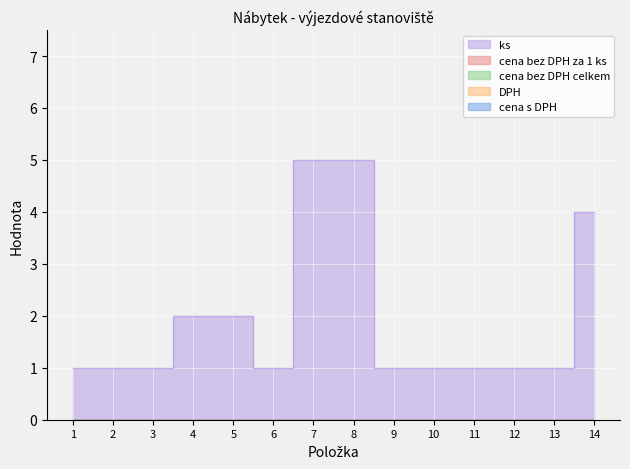

True or false: DPH has more than 2 points higher than both neighbors.

False